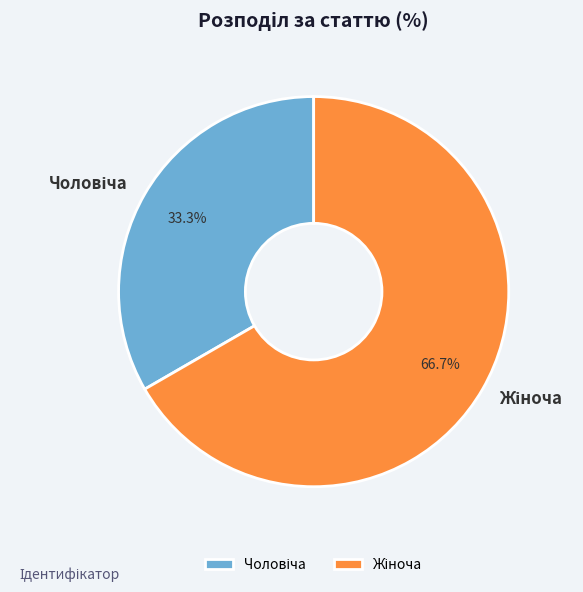

Is there any slice that represents more than half of the pie?

Yes